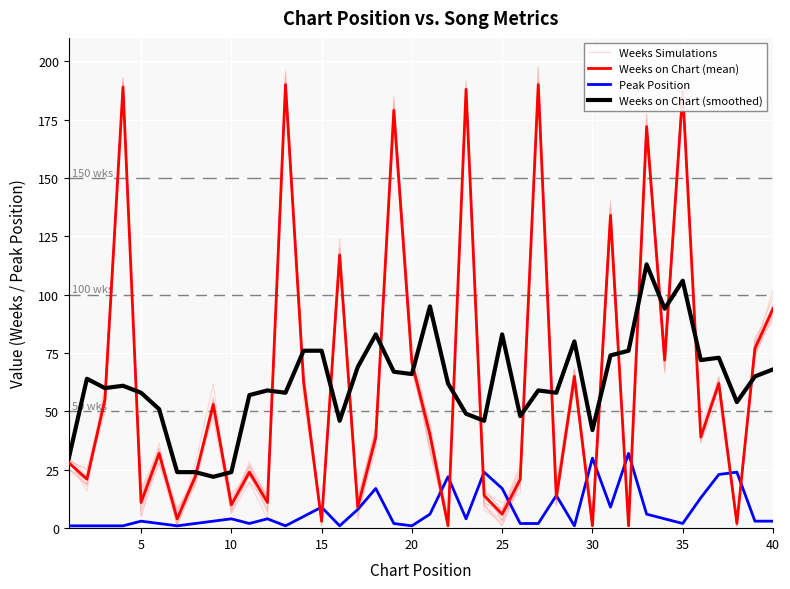

How many data points does each series have?

40